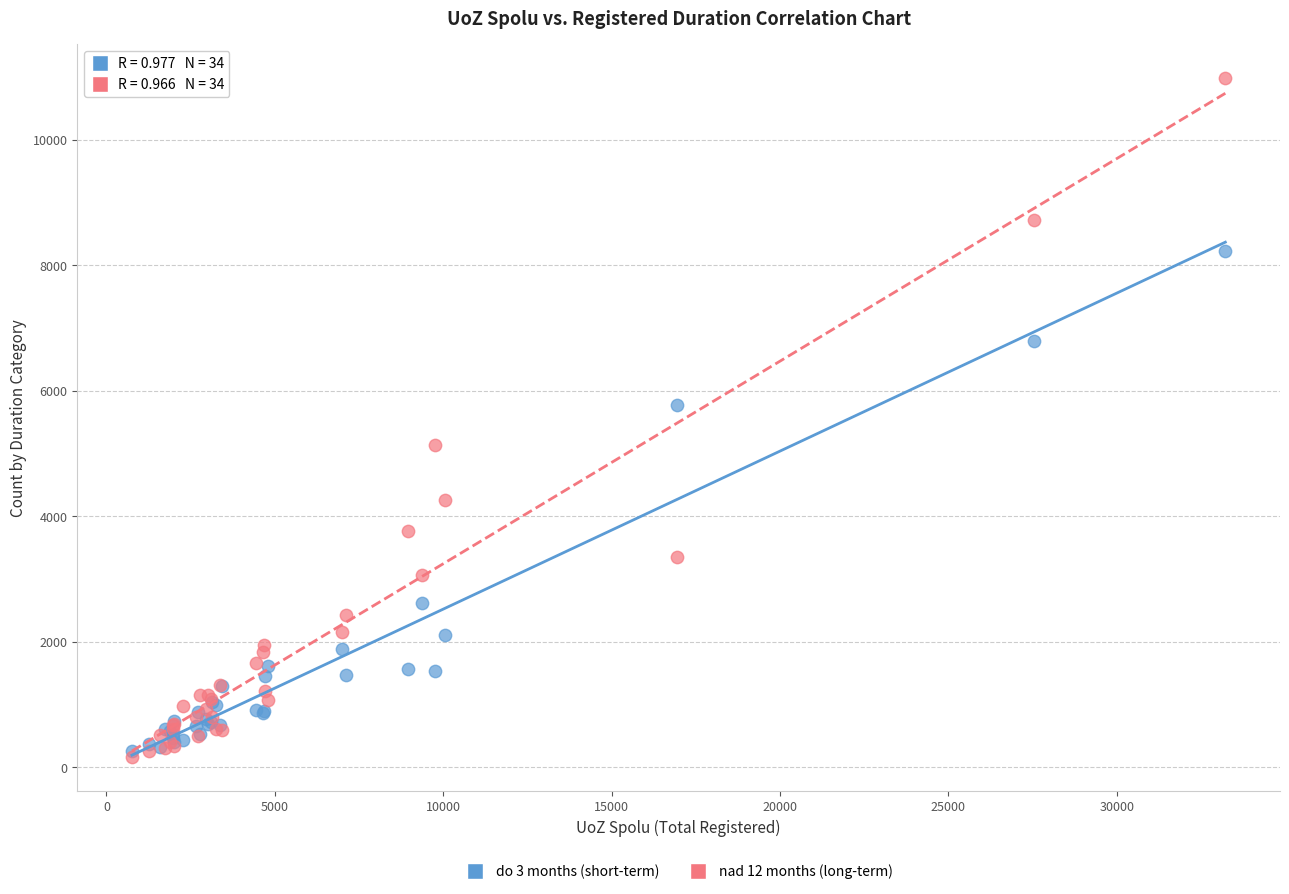

Which series reaches the minimum Y coordinate?

nad 12 months (long-term)